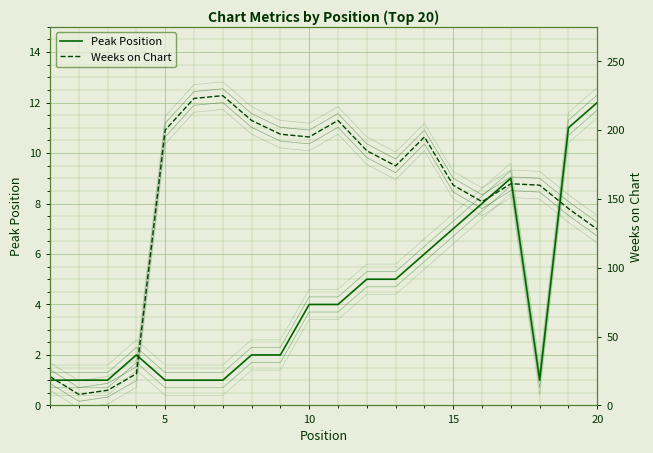

Does the chart display data point markers on the line(s)?

No